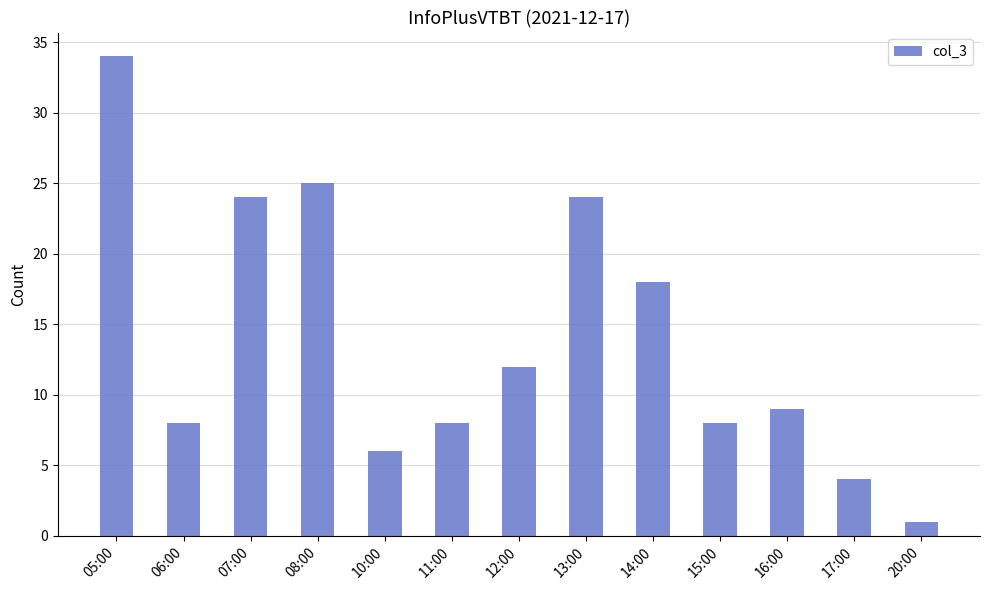

What is the difference between the second highest and minimum values?

24